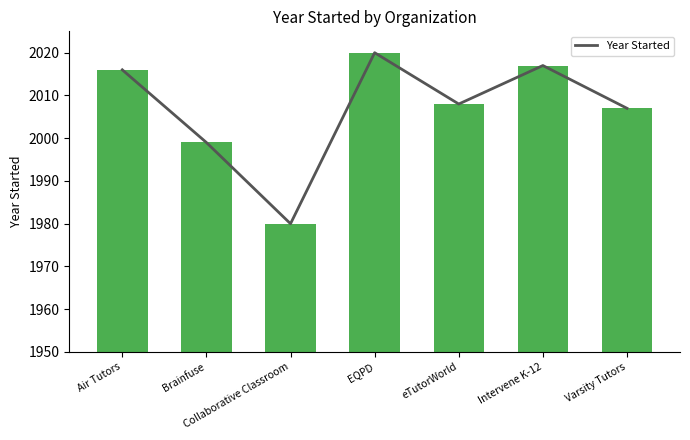

Reading right to left, what are all the values shown in this chart?

Varsity Tutors=2007	Intervene K-12=2017	eTutorWorld=2008	EQPD=2020	Collaborative Classroom=1980	Brainfuse=1999	Air Tutors=2016